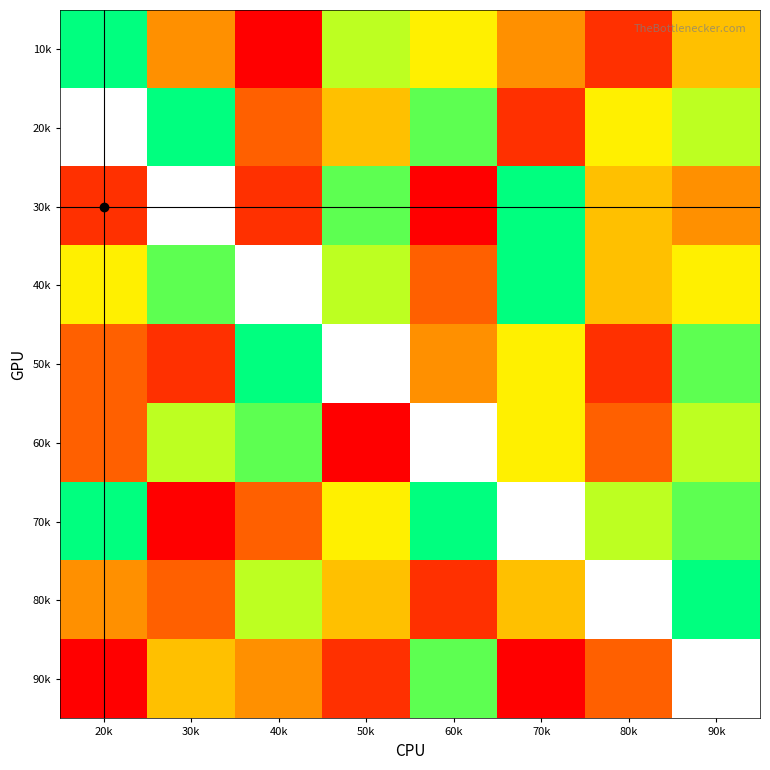

Is the value of 50k at 60k greater than the value of 20k at 50k?

No